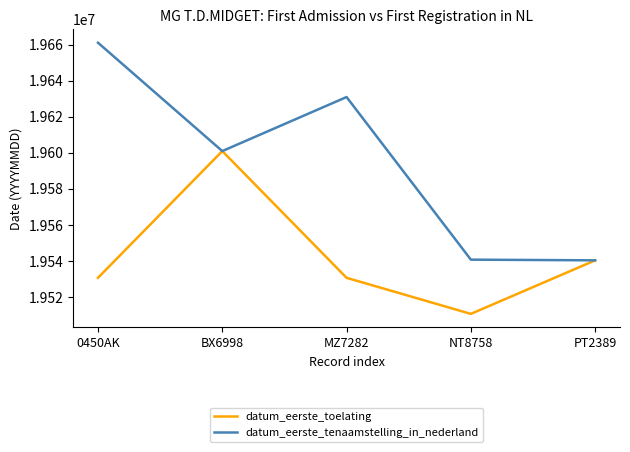

Which series changed the most between BX6998 and MZ7282?

datum_eerste_toelating